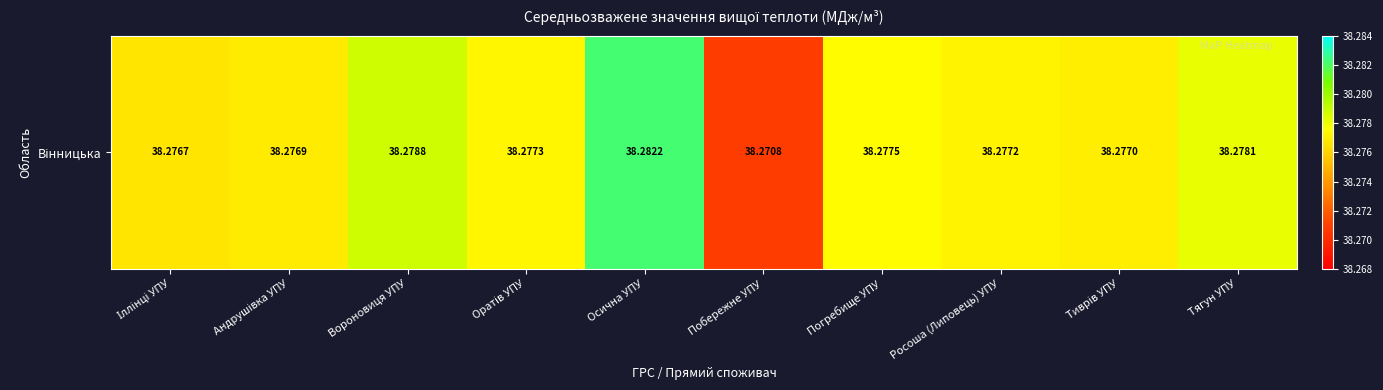

The chart shows a value of 52.8 at Погребище УПУ. True or false?

False